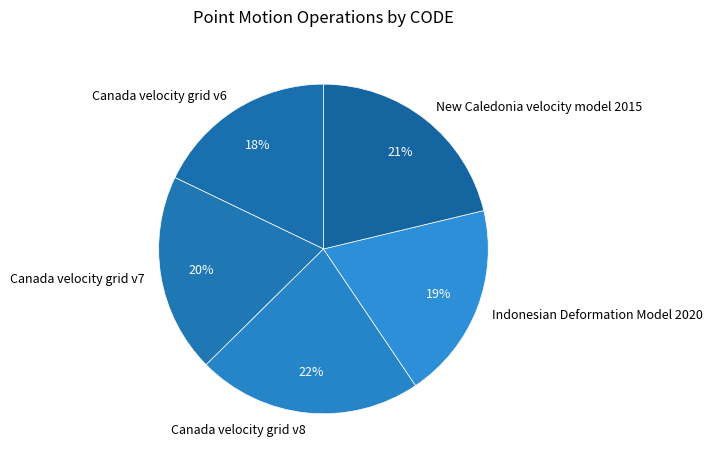

Is the sum of Canada velocity grid v7 and Indonesian Deformation Model 2020 greater than half?

No